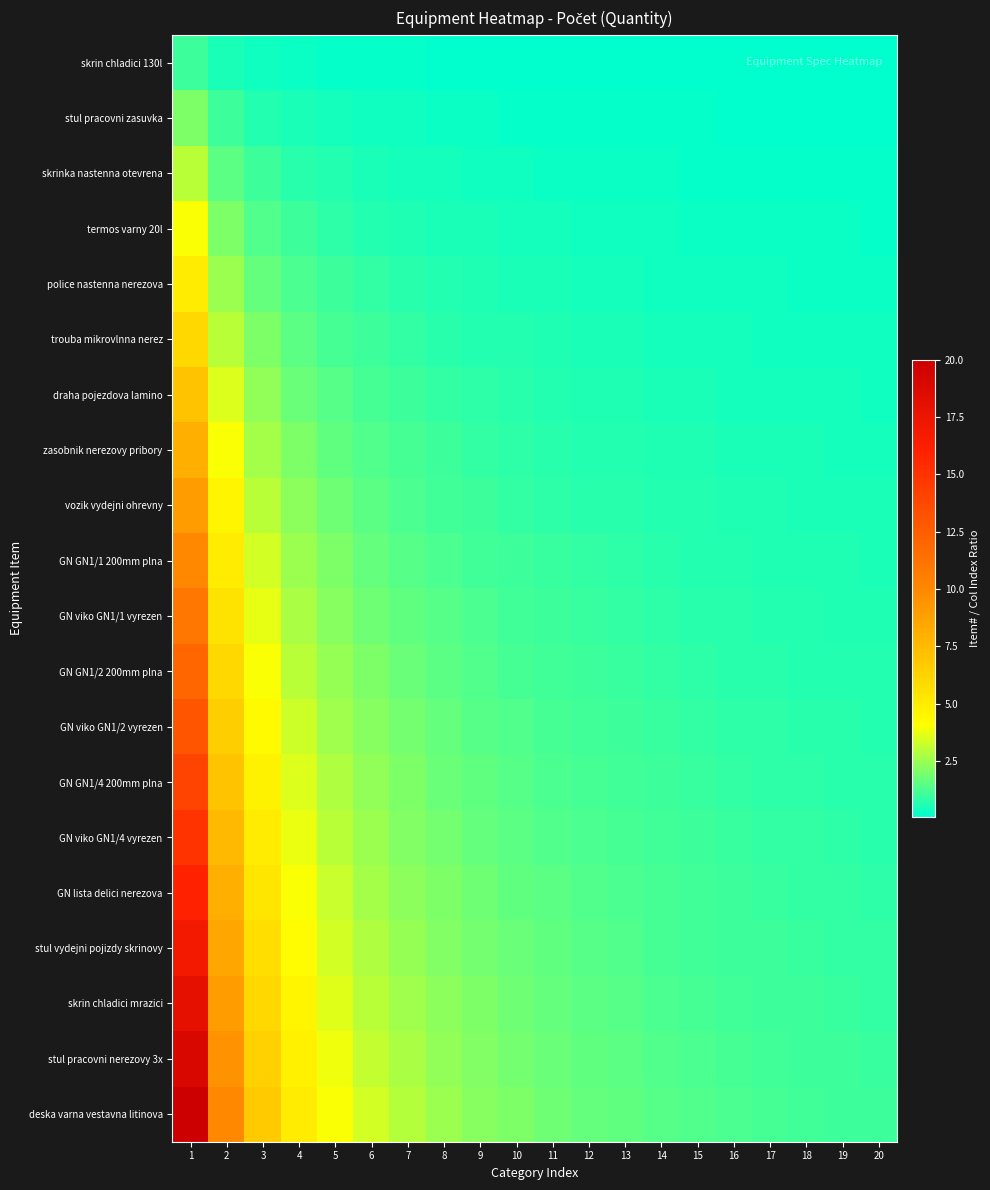

Reading right to left, transcribe all the data shown in this chart.

skrin chladici 130l: 20=0.1	19=0.1	18=0.1	17=0.1	16=0.1	15=0.1	14=0.1	13=0.1	12=0.1	11=0.1	10=0.1	9=0.1	8=0.1	7=0.1	6=0.2	5=0.2	4=0.2	3=0.3	2=0.5	1=1.0
stul pracovni zasuvka: 20=0.1	19=0.1	18=0.1	17=0.1	16=0.1	15=0.1	14=0.1	13=0.2	12=0.2	11=0.2	10=0.2	9=0.2	8=0.2	7=0.3	6=0.3	5=0.4	4=0.5	3=0.7	2=1.0	1=2.0
skrinka nastenna otevrena: 20=0.1	19=0.2	18=0.2	17=0.2	16=0.2	15=0.2	14=0.2	13=0.2	12=0.2	11=0.3	10=0.3	9=0.3	8=0.4	7=0.4	6=0.5	5=0.6	4=0.8	3=1.0	2=1.5	1=3.0
termos varny 20l: 20=0.2	19=0.2	18=0.2	17=0.2	16=0.2	15=0.3	14=0.3	13=0.3	12=0.3	11=0.4	10=0.4	9=0.4	8=0.5	7=0.6	6=0.7	5=0.8	4=1.0	3=1.3	2=2.0	1=4.0
police nastenna nerezova: 20=0.2	19=0.3	18=0.3	17=0.3	16=0.3	15=0.3	14=0.4	13=0.4	12=0.4	11=0.5	10=0.5	9=0.6	8=0.6	7=0.7	6=0.8	5=1.0	4=1.2	3=1.7	2=2.5	1=5.0
trouba mikrovlnna nerez: 20=0.3	19=0.3	18=0.3	17=0.4	16=0.4	15=0.4	14=0.4	13=0.5	12=0.5	11=0.5	10=0.6	9=0.7	8=0.8	7=0.9	6=1.0	5=1.2	4=1.5	3=2.0	2=3.0	1=6.0
draha pojezdova lamino: 20=0.3	19=0.4	18=0.4	17=0.4	16=0.4	15=0.5	14=0.5	13=0.5	12=0.6	11=0.6	10=0.7	9=0.8	8=0.9	7=1.0	6=1.2	5=1.4	4=1.8	3=2.3	2=3.5	1=7.0
zasobnik nerezovy pribory: 20=0.4	19=0.4	18=0.4	17=0.5	16=0.5	15=0.5	14=0.6	13=0.6	12=0.7	11=0.7	10=0.8	9=0.9	8=1.0	7=1.1	6=1.3	5=1.6	4=2.0	3=2.7	2=4.0	1=8.0
vozik vydejni ohrevny: 20=0.5	19=0.5	18=0.5	17=0.5	16=0.6	15=0.6	14=0.6	13=0.7	12=0.8	11=0.8	10=0.9	9=1.0	8=1.1	7=1.3	6=1.5	5=1.8	4=2.2	3=3.0	2=4.5	1=9.0
GN GN1/1 200mm plna: 20=0.5	19=0.5	18=0.6	17=0.6	16=0.6	15=0.7	14=0.7	13=0.8	12=0.8	11=0.9	10=1.0	9=1.1	8=1.2	7=1.4	6=1.7	5=2.0	4=2.5	3=3.3	2=5.0	1=10.0
GN viko GN1/1 vyrezen: 20=0.6	19=0.6	18=0.6	17=0.6	16=0.7	15=0.7	14=0.8	13=0.8	12=0.9	11=1.0	10=1.1	9=1.2	8=1.4	7=1.6	6=1.8	5=2.2	4=2.8	3=3.7	2=5.5	1=11.0
GN GN1/2 200mm plna: 20=0.6	19=0.6	18=0.7	17=0.7	16=0.8	15=0.8	14=0.9	13=0.9	12=1.0	11=1.1	10=1.2	9=1.3	8=1.5	7=1.7	6=2.0	5=2.4	4=3.0	3=4.0	2=6.0	1=12.0
GN viko GN1/2 vyrezen: 20=0.7	19=0.7	18=0.7	17=0.8	16=0.8	15=0.9	14=0.9	13=1.0	12=1.1	11=1.2	10=1.3	9=1.4	8=1.6	7=1.9	6=2.2	5=2.6	4=3.2	3=4.3	2=6.5	1=13.0
GN GN1/4 200mm plna: 20=0.7	19=0.7	18=0.8	17=0.8	16=0.9	15=0.9	14=1.0	13=1.1	12=1.2	11=1.3	10=1.4	9=1.6	8=1.8	7=2.0	6=2.3	5=2.8	4=3.5	3=4.7	2=7.0	1=14.0
GN viko GN1/4 vyrezen: 20=0.8	19=0.8	18=0.8	17=0.9	16=0.9	15=1.0	14=1.1	13=1.2	12=1.2	11=1.4	10=1.5	9=1.7	8=1.9	7=2.1	6=2.5	5=3.0	4=3.8	3=5.0	2=7.5	1=15.0
GN lista delici nerezova: 20=0.8	19=0.8	18=0.9	17=0.9	16=1.0	15=1.1	14=1.1	13=1.2	12=1.3	11=1.5	10=1.6	9=1.8	8=2.0	7=2.3	6=2.7	5=3.2	4=4.0	3=5.3	2=8.0	1=16.0
stul vydejni pojizdy skrinovy: 20=0.8	19=0.9	18=0.9	17=1.0	16=1.1	15=1.1	14=1.2	13=1.3	12=1.4	11=1.5	10=1.7	9=1.9	8=2.1	7=2.4	6=2.8	5=3.4	4=4.2	3=5.7	2=8.5	1=17.0
skrin chladici mrazici: 20=0.9	19=0.9	18=1.0	17=1.1	16=1.1	15=1.2	14=1.3	13=1.4	12=1.5	11=1.6	10=1.8	9=2.0	8=2.2	7=2.6	6=3.0	5=3.6	4=4.5	3=6.0	2=9.0	1=18.0
stul pracovni nerezovy 3x: 20=0.9	19=1.0	18=1.1	17=1.1	16=1.2	15=1.3	14=1.4	13=1.5	12=1.6	11=1.7	10=1.9	9=2.1	8=2.4	7=2.7	6=3.2	5=3.8	4=4.8	3=6.3	2=9.5	1=19.0
deska varna vestavna litinova: 20=1.0	19=1.1	18=1.1	17=1.2	16=1.2	15=1.3	14=1.4	13=1.5	12=1.7	11=1.8	10=2.0	9=2.2	8=2.5	7=2.9	6=3.3	5=4.0	4=5.0	3=6.7	2=10.0	1=20.0